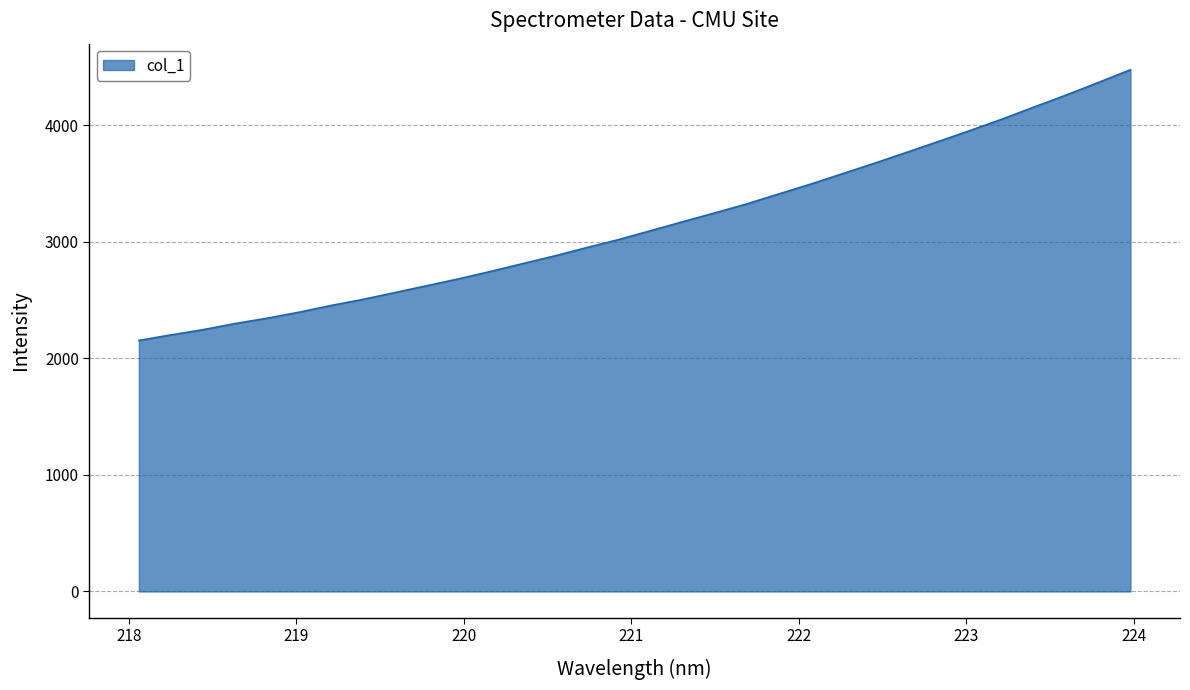

What is the smallest value displayed?

2152.7